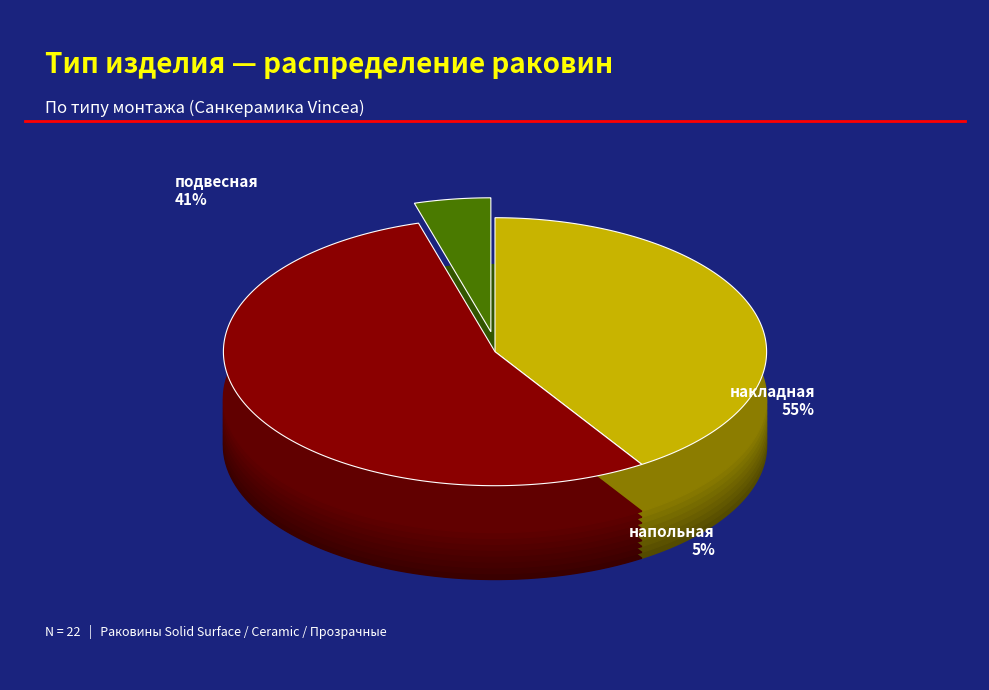

Which slice represents more than half of the pie?

накладная